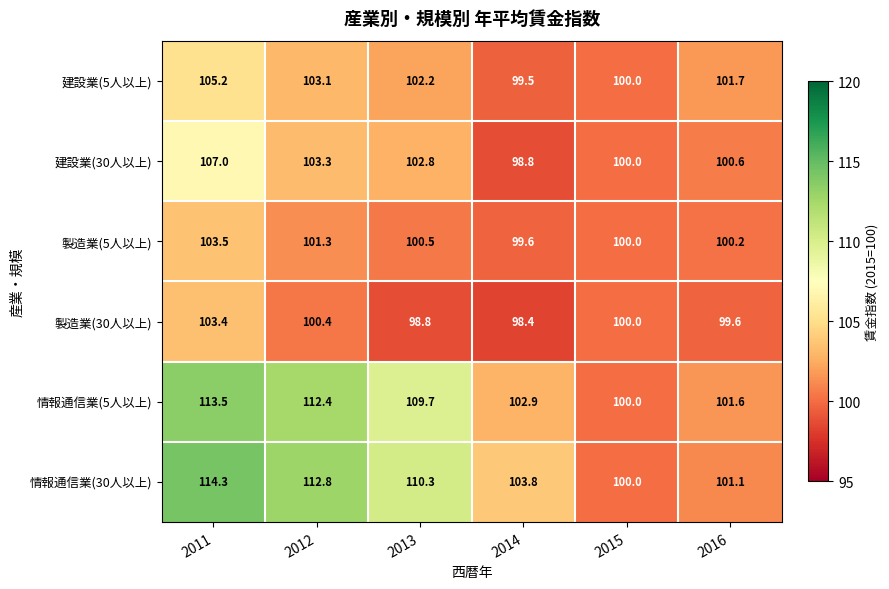

What value does the 製造業(30人以上) series have at 2014?

98.4